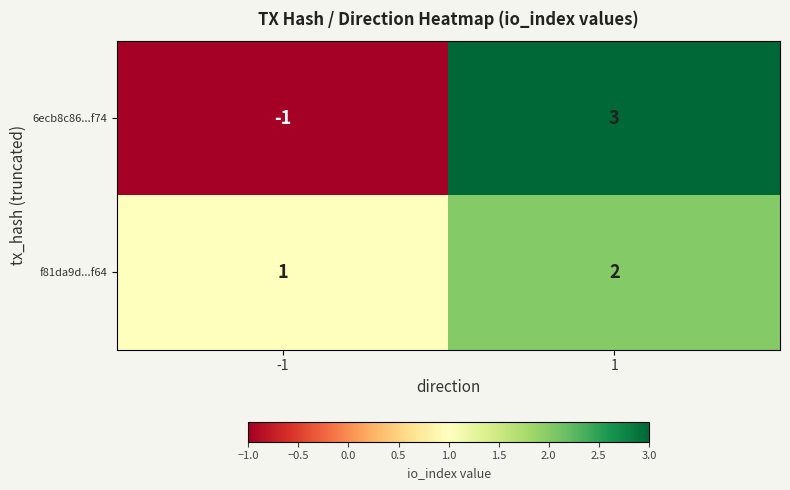

Rank the series by their average value, from lowest to highest.

6ecb8c86...f74, f81da9d...f64